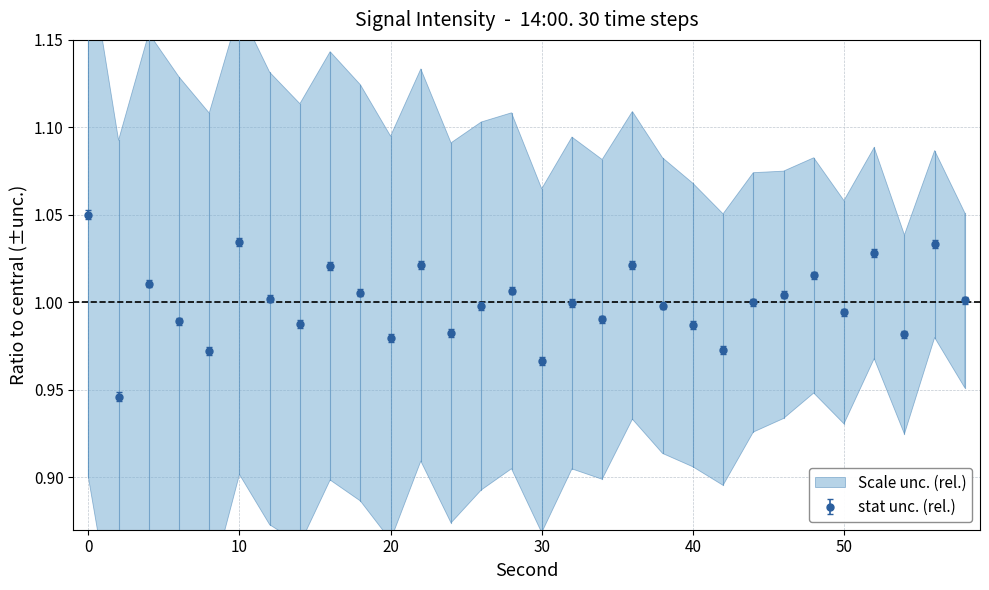

True or false: stat unc. (rel.) has a value of 1.6 at 50.

False